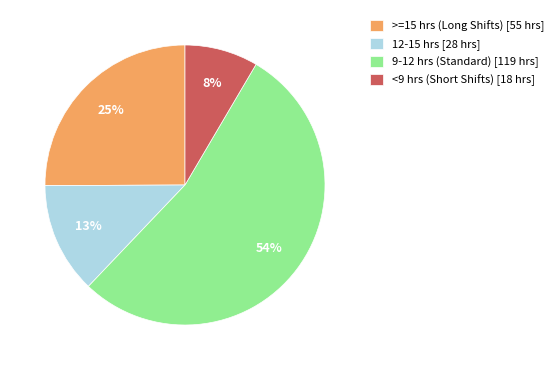

To the nearest percent, what percentage of the pie is 9-12 hrs (Standard) [119 hrs]?

54%